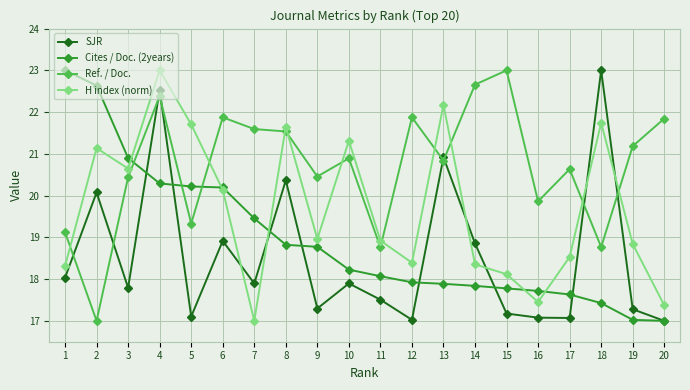

What is the value of the Ref. / Doc. point at the 18th from the left?

18.8